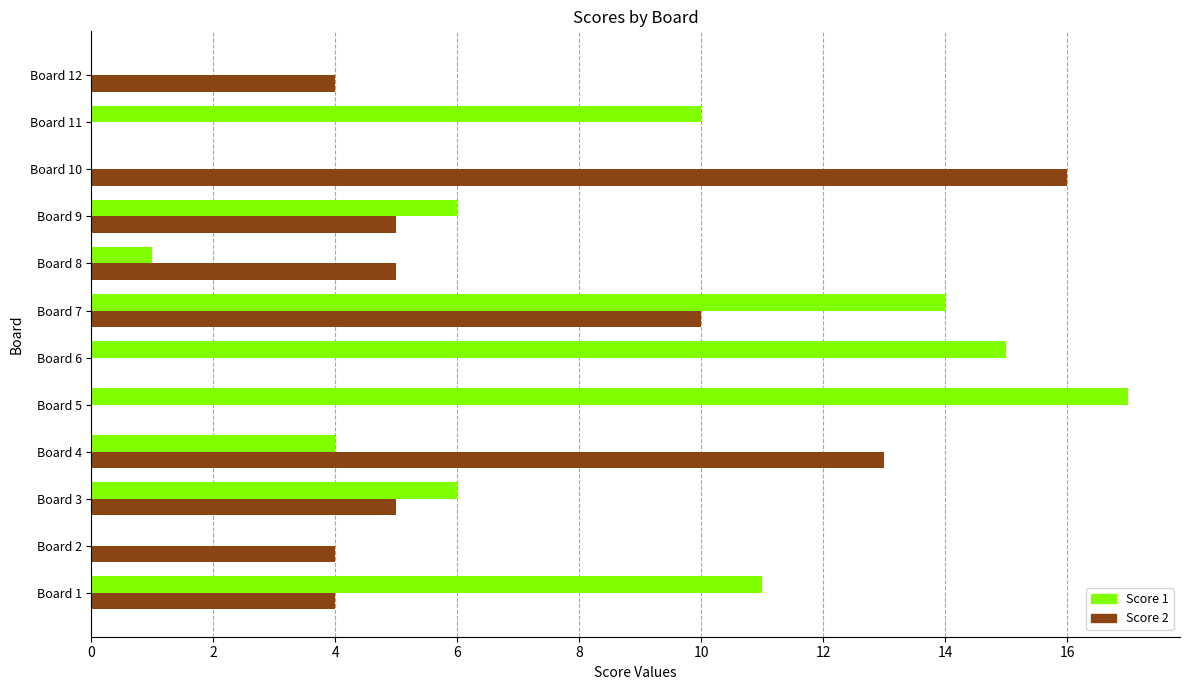

At which category is the sum across all series the highest?

Board 7